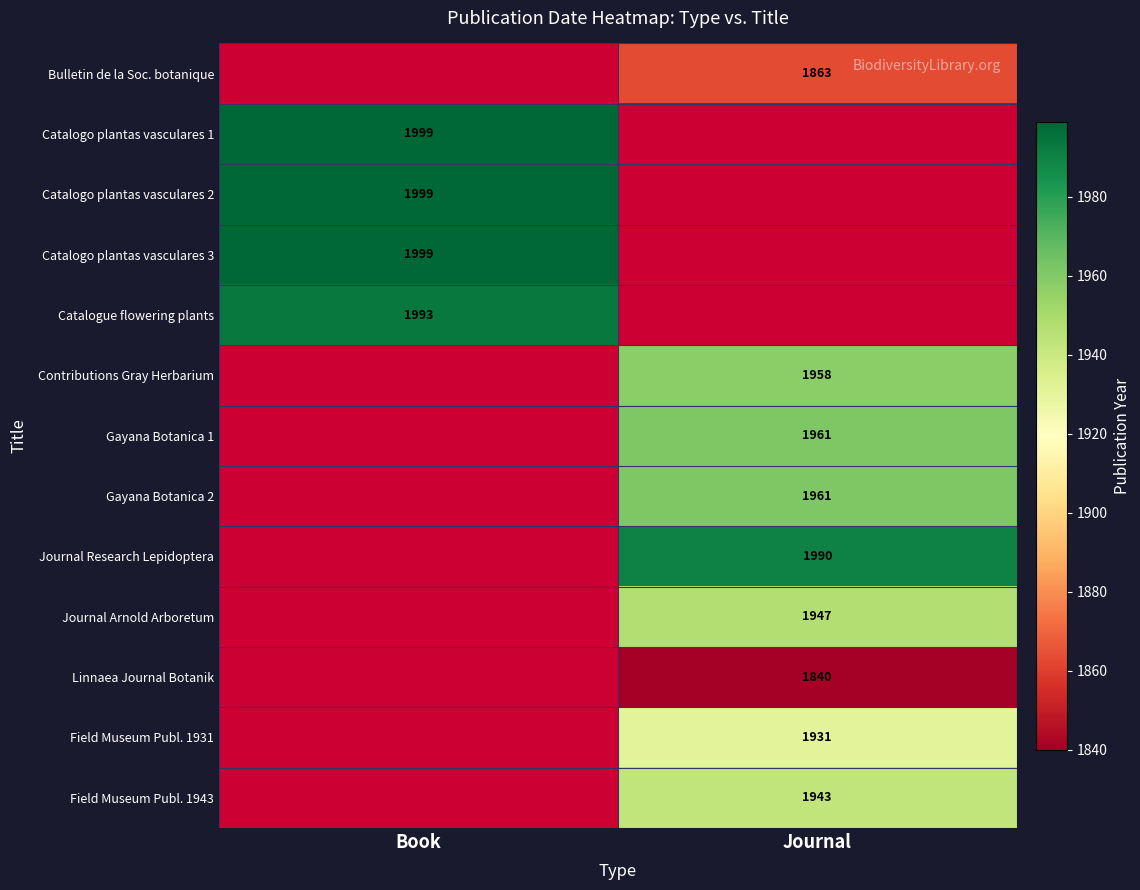

Is it true that Journal Research Lepidoptera equals 2727 at Journal?

False